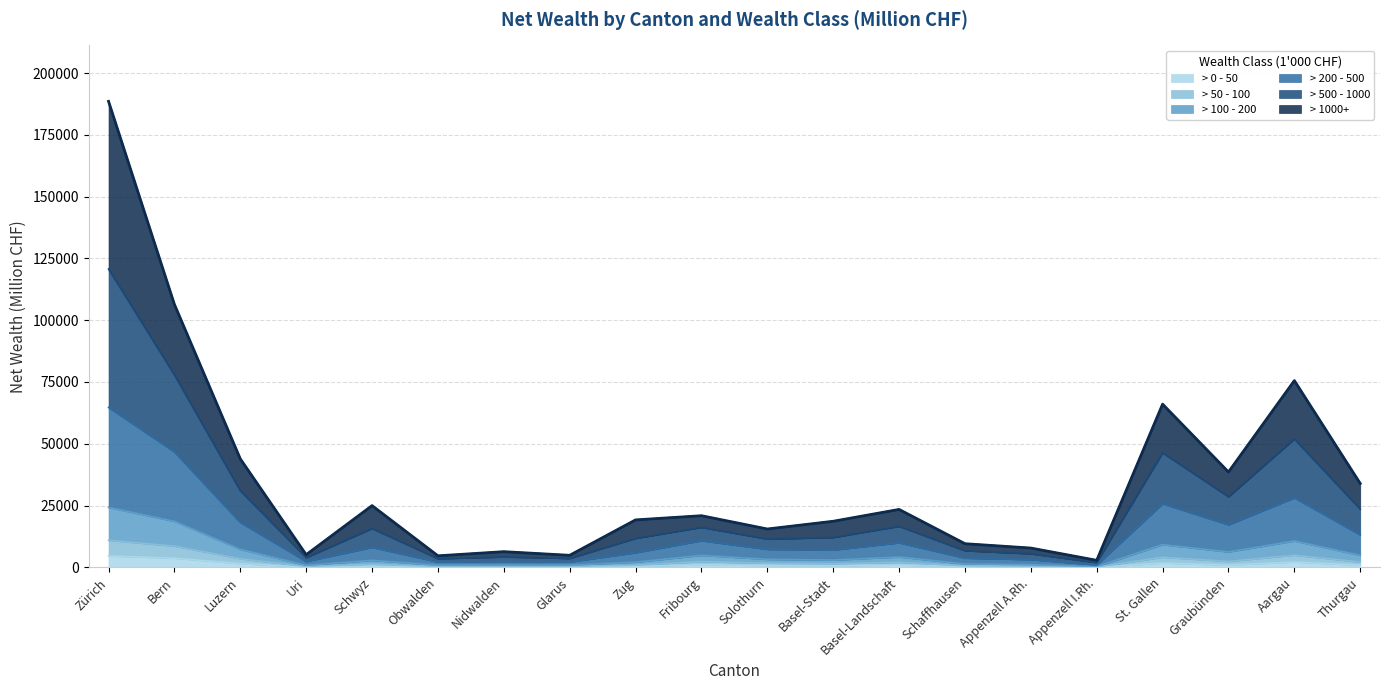

What are all the series names shown in the legend?

> 0 - 50, > 50 - 100, > 100 - 200, > 200 - 500, > 500 - 1000, > 1000+